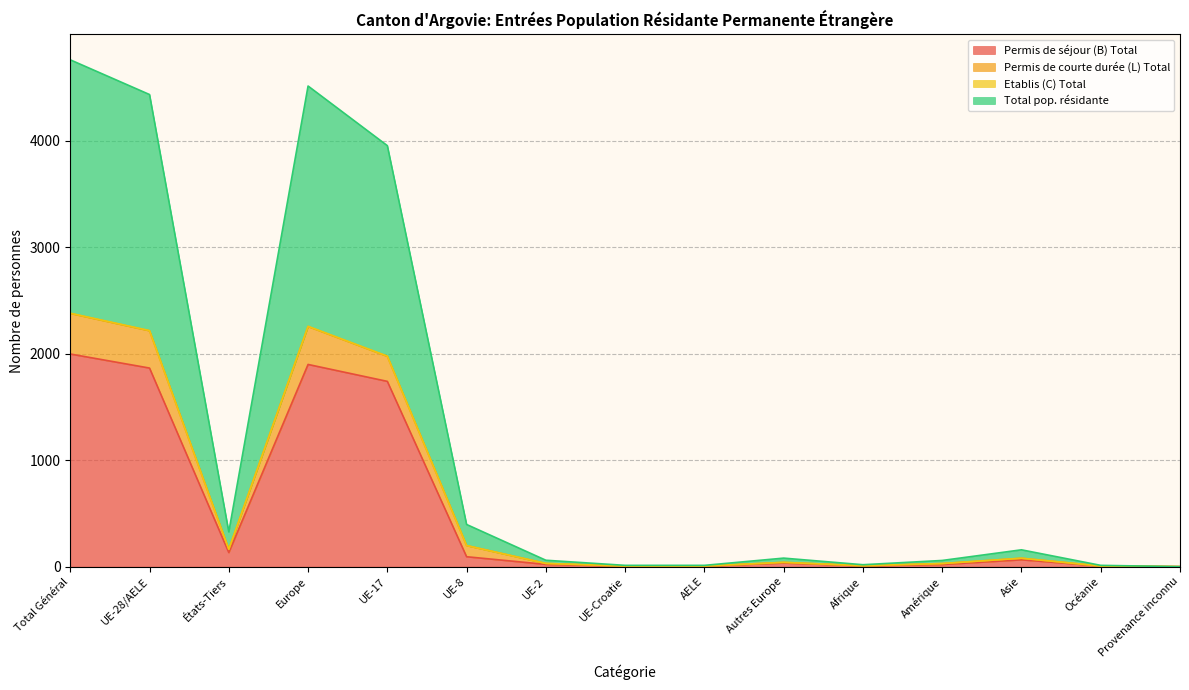

The Total pop. résidante series shows 4760 at Total Général. True or false?

True